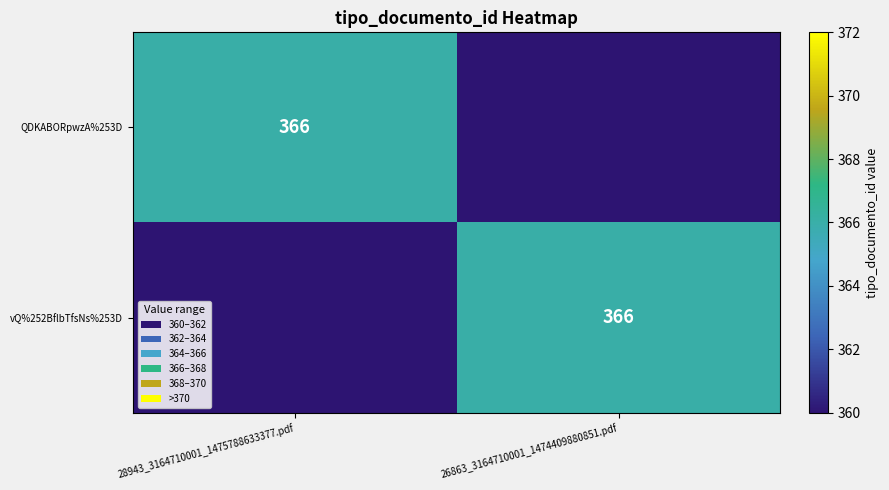

Between 28943_3164710001_1475788633377.pdf and 26863_3164710001_1474409880851.pdf, which is larger?

28943_3164710001_1475788633377.pdf